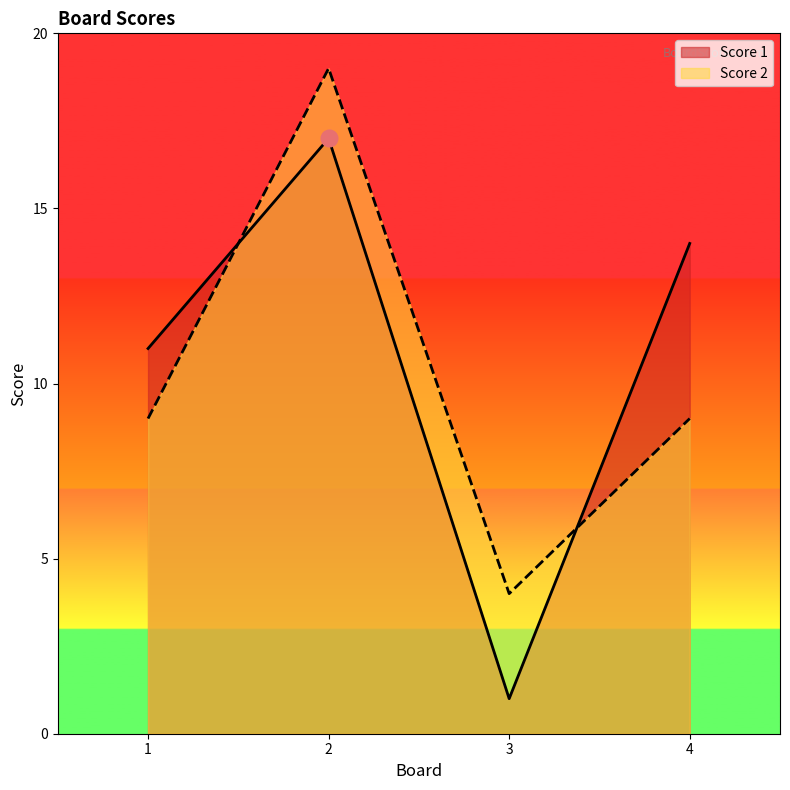

Rank the series by their maximum value, from lowest to highest.

Score 1, Score 2